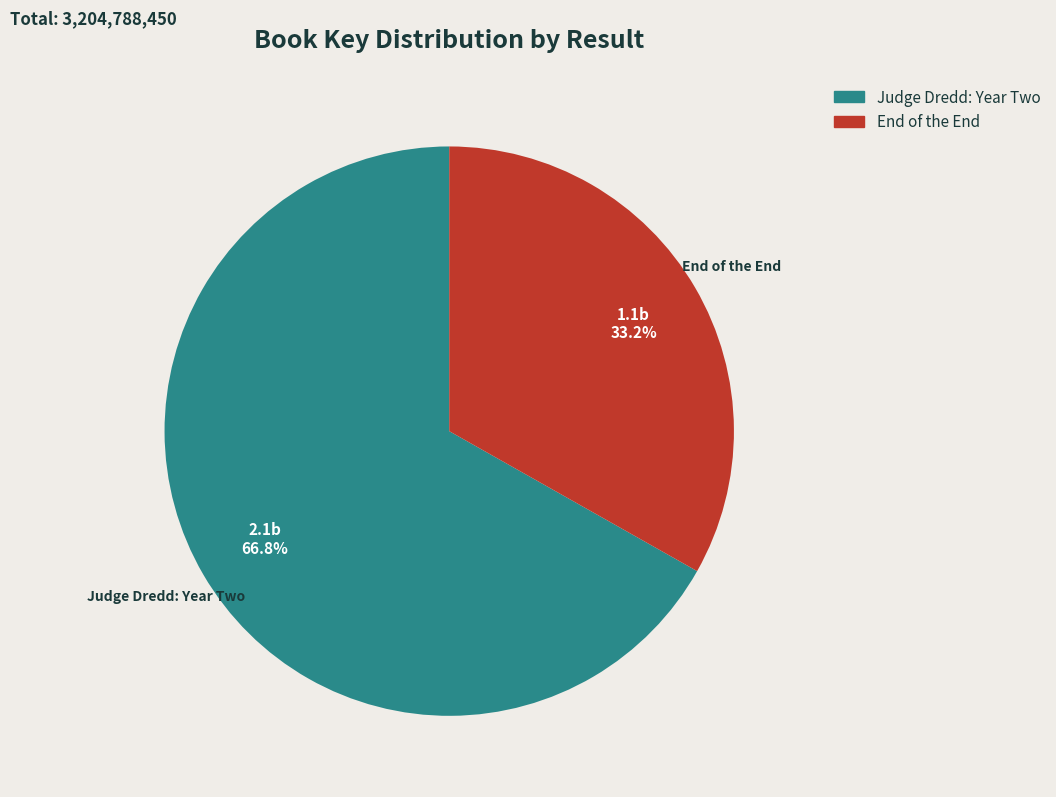

How many segments does this pie chart have?

2